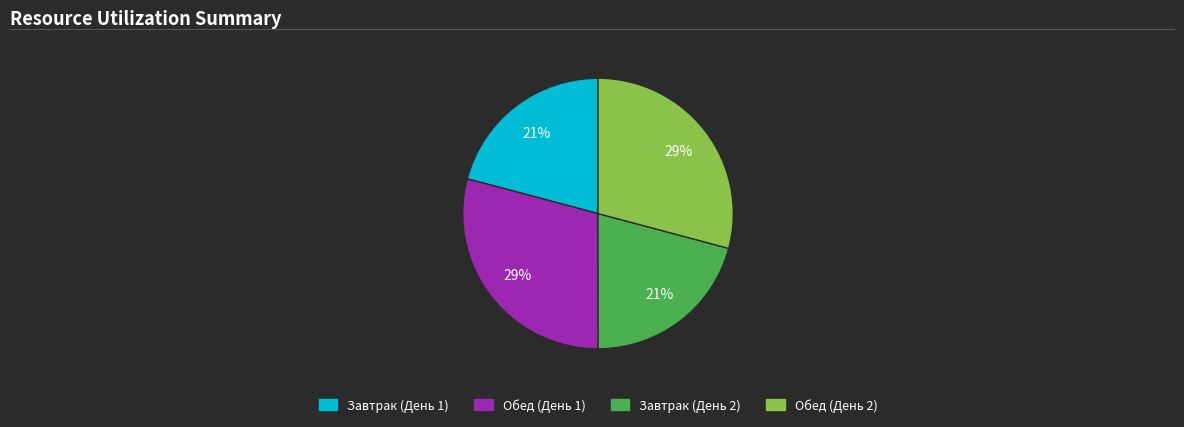

To the nearest percent, what portion does Завтрак (День 1) represent?

21%